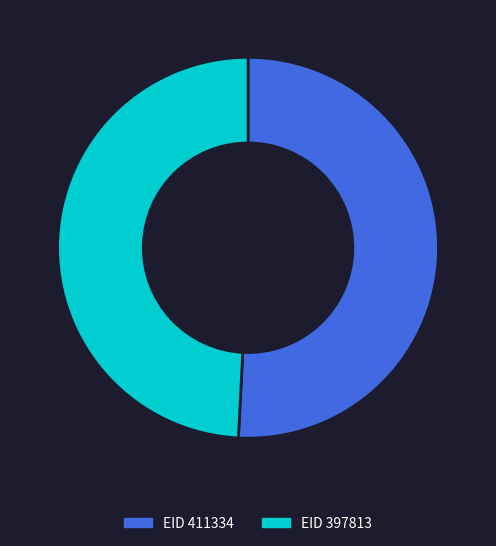

Is EID 411334 the majority of the pie?

Yes